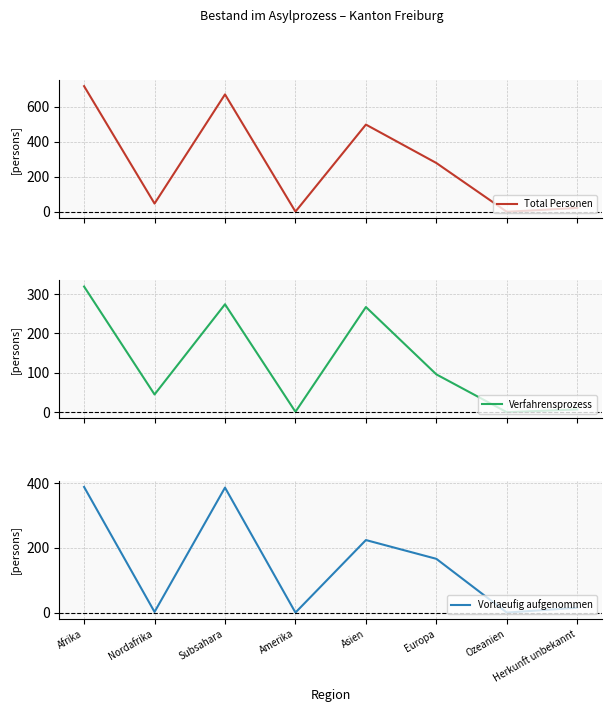

At how many categories does at least one series exceed 570?

2